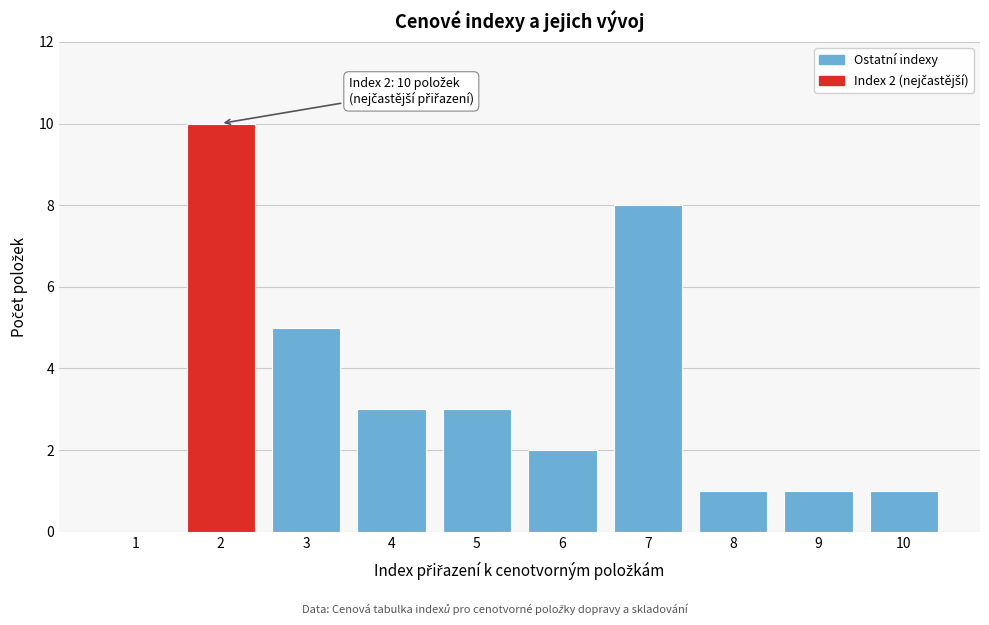

Reading left to right, list all the values displayed in this chart.

1=0	2=10	3=5	4=3	5=3	6=2	7=8	8=1	9=1	10=1